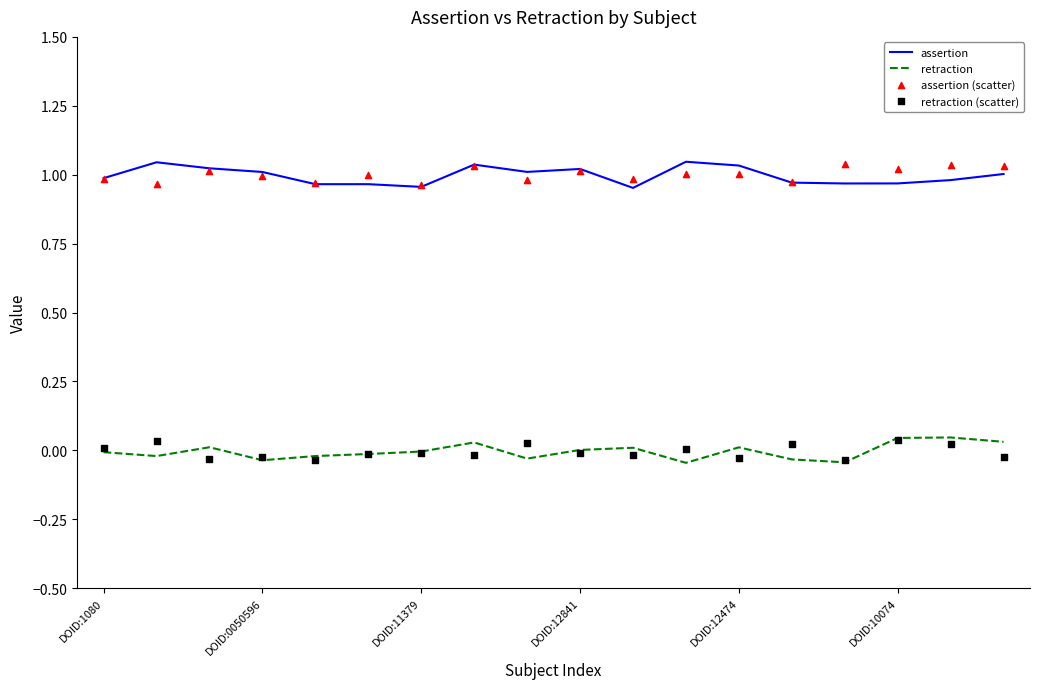

Which series reaches the maximum Y coordinate?

assertion